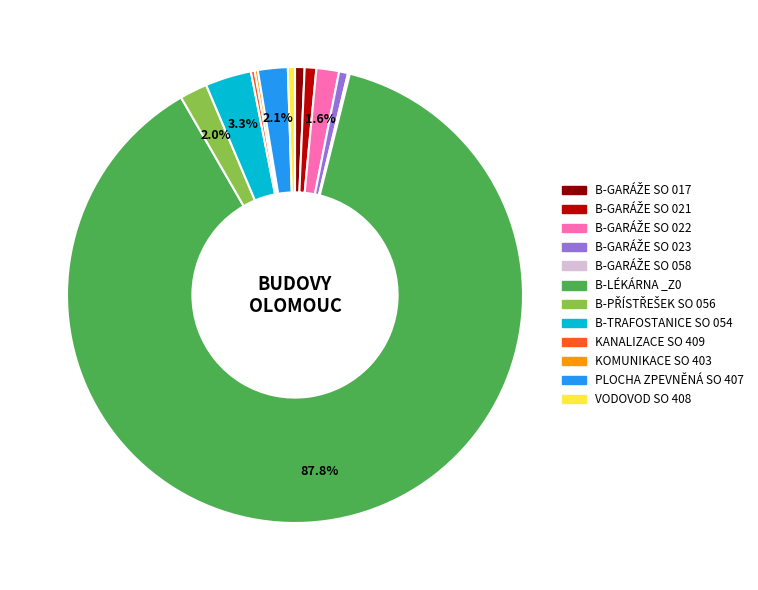

What percentage is NOT represented by B-TRAFOSTANICE SO 054?

96.7%